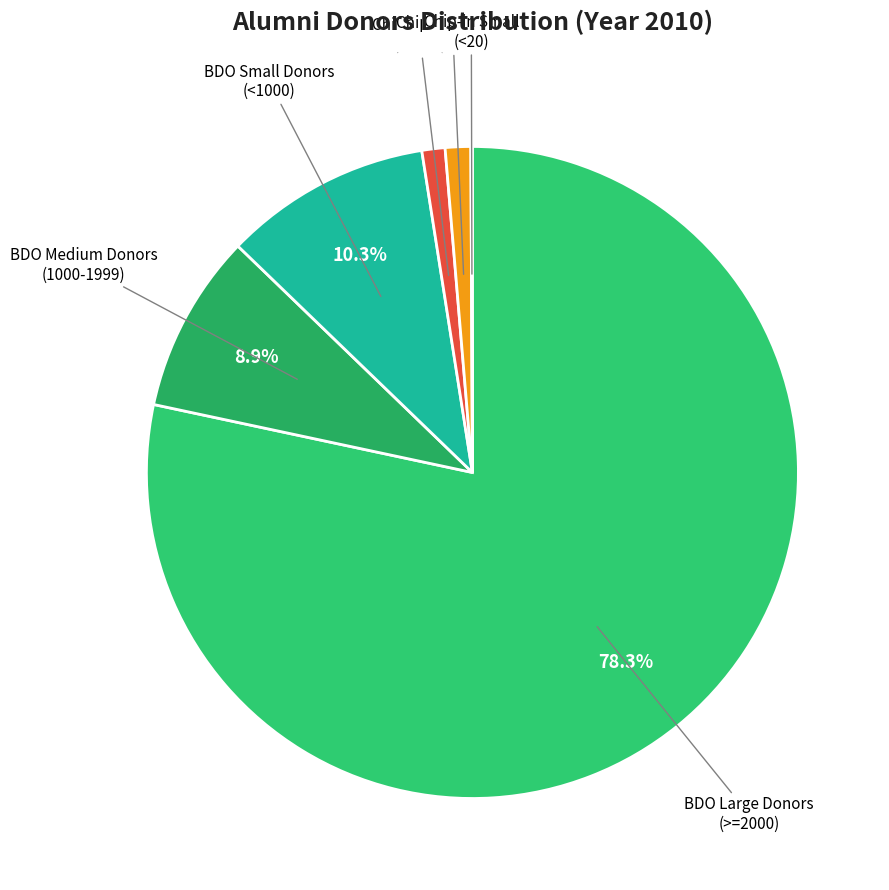

To the nearest percent, what is the average slice percentage?

17%